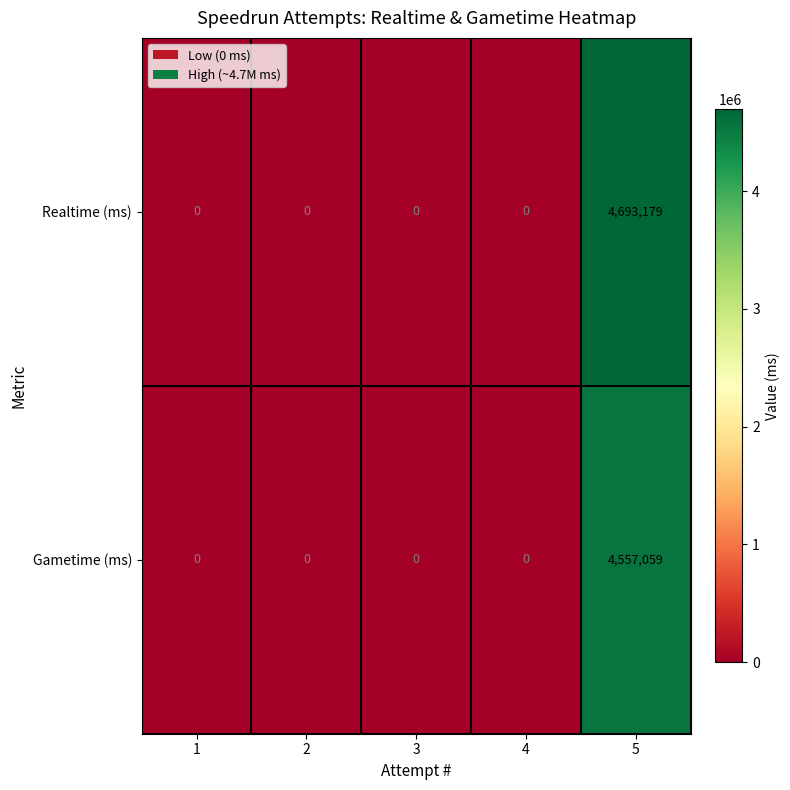

Reading left to right, what are all the values shown in this chart?

Realtime (ms): 1=0	2=0	3=0	4=0	5=4693179
Gametime (ms): 1=0	2=0	3=0	4=0	5=4557059